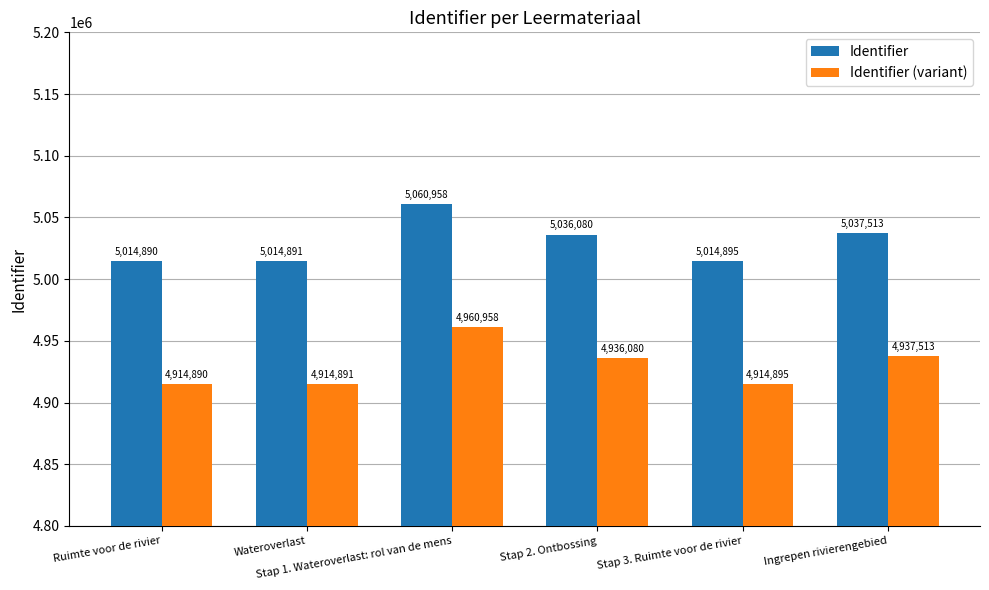

Reading right to left, what are all the values shown in this chart?

Identifier: 5037513	5014895	5036080	5060958	5014891	5014890
Identifier (variant): 4937513	4914895	4936080	4960958	4914891	4914890